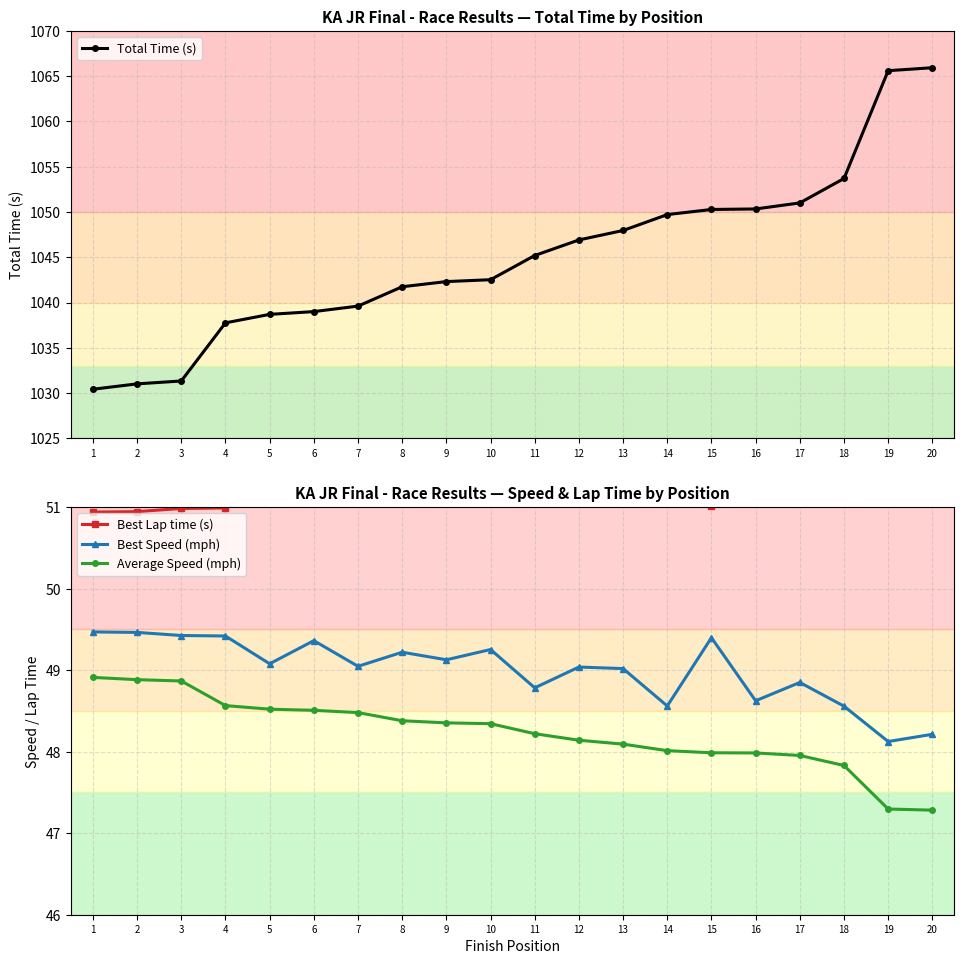

Reading left to right, transcribe all the data shown in this chart.

Total Time (s): 1=1030.4	2=1031.0	3=1031.3	4=1037.8	5=1038.7	6=1039.0	7=1039.6	8=1041.7	9=1042.3	10=1042.5	11=1045.2	12=1046.9	13=1048.0	14=1049.7	15=1050.3	16=1050.3	17=1051.0	18=1053.7	19=1065.6	20=1065.9
Best Lap time (s): 1=50.9	2=50.9	3=51.0	4=51.0	5=51.3	6=51.0	7=51.4	8=51.2	9=51.3	10=51.2	11=51.7	12=51.4	13=51.4	14=51.9	15=51.0	16=51.8	17=51.6	18=51.9	19=52.4	20=52.3
Best Speed (mph): 1=49.5	2=49.5	3=49.4	4=49.4	5=49.1	6=49.4	7=49.0	8=49.2	9=49.1	10=49.3	11=48.8	12=49.0	13=49.0	14=48.6	15=49.4	16=48.6	17=48.9	18=48.6	19=48.1	20=48.2
Average Speed (mph): 1=48.9	2=48.9	3=48.9	4=48.6	5=48.5	6=48.5	7=48.5	8=48.4	9=48.4	10=48.3	11=48.2	12=48.1	13=48.1	14=48.0	15=48.0	16=48.0	17=48.0	18=47.8	19=47.3	20=47.3